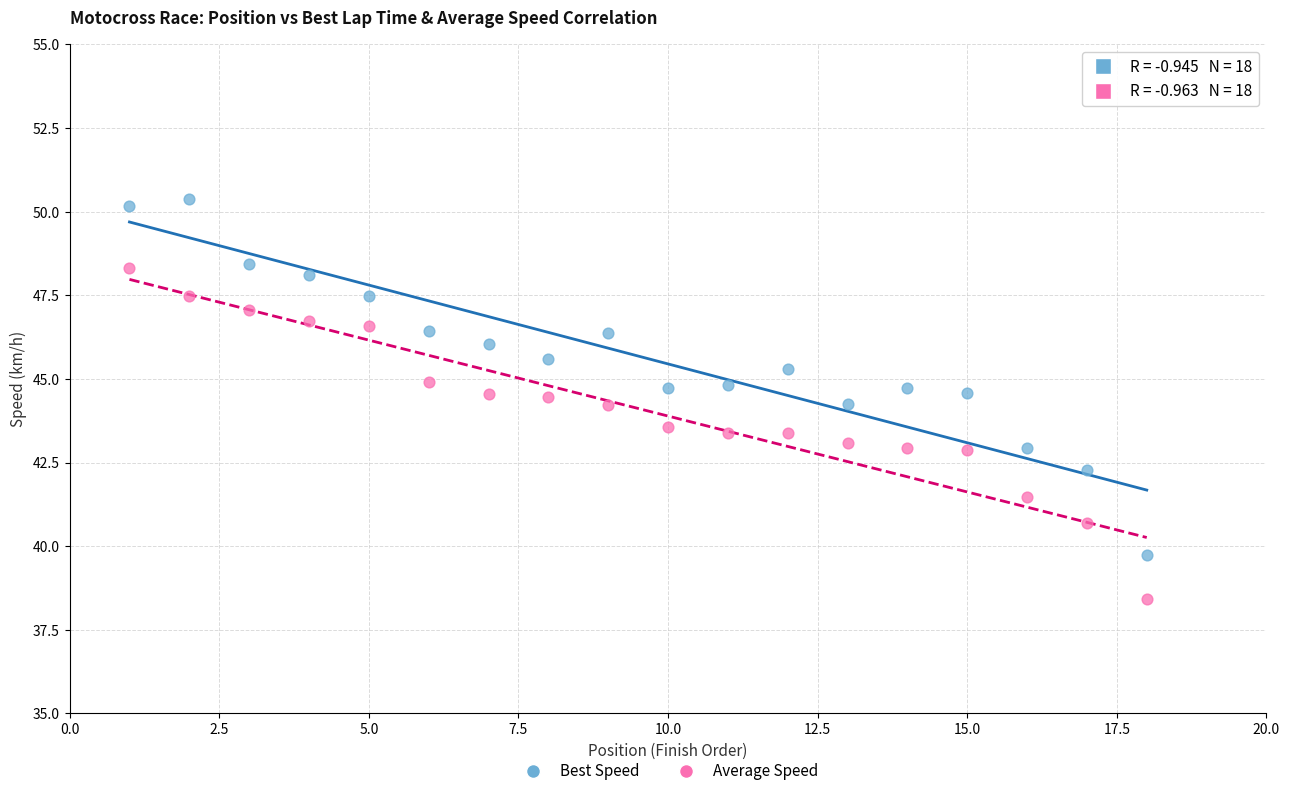

Which series contains the lowest Y value?

Average Speed